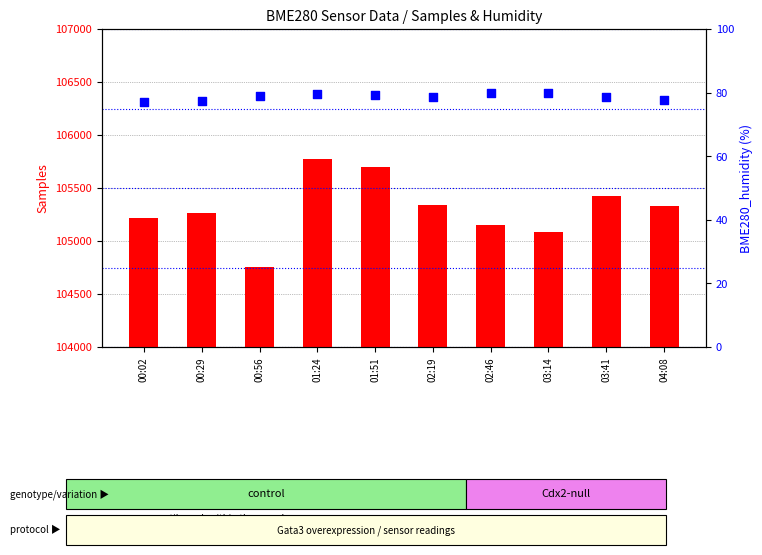

At which category is the sum across all series the highest?

01:24